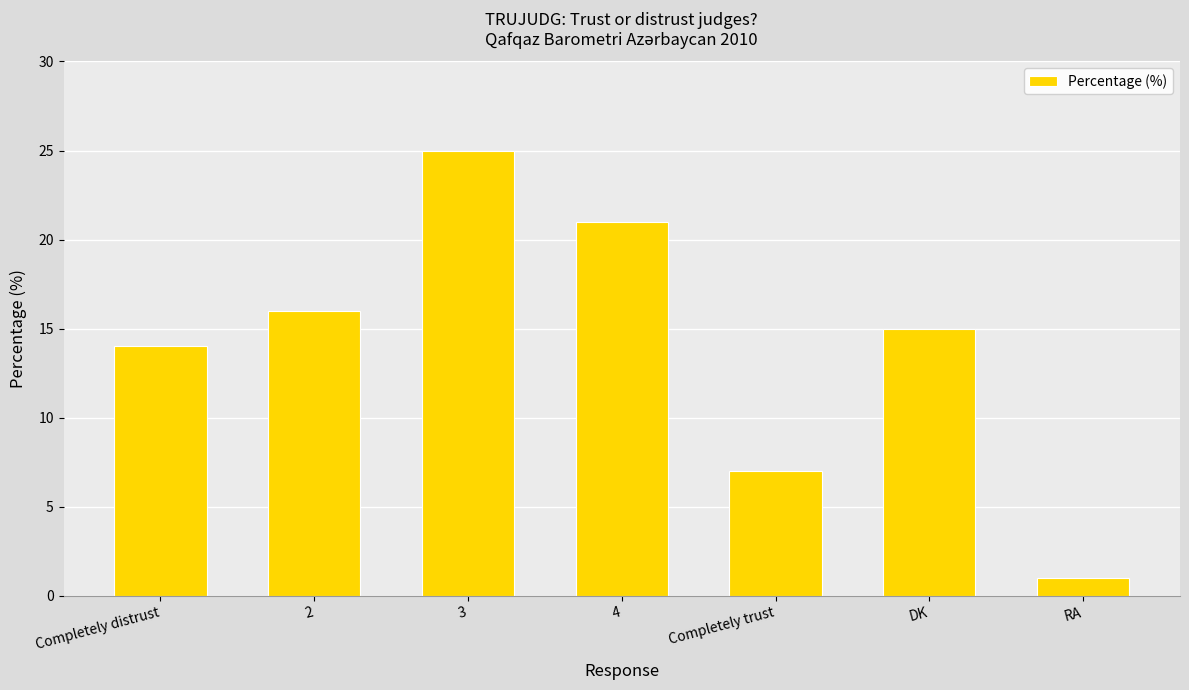

Does the chart contain any negative values?

No